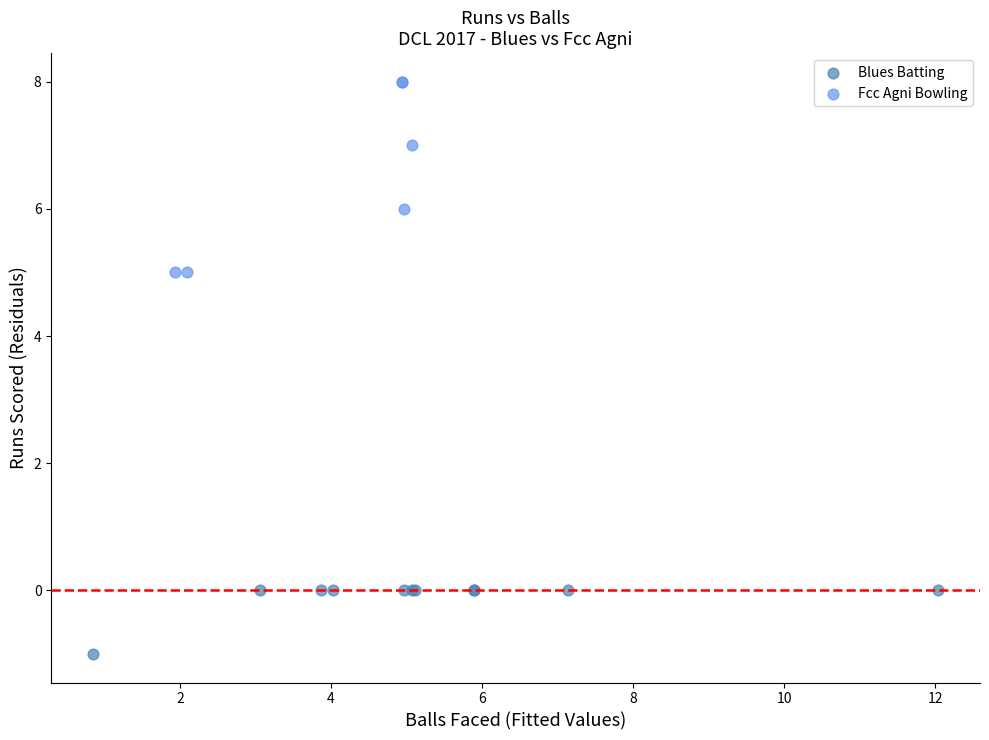

Which series contains the highest Y value?

Fcc Agni Bowling